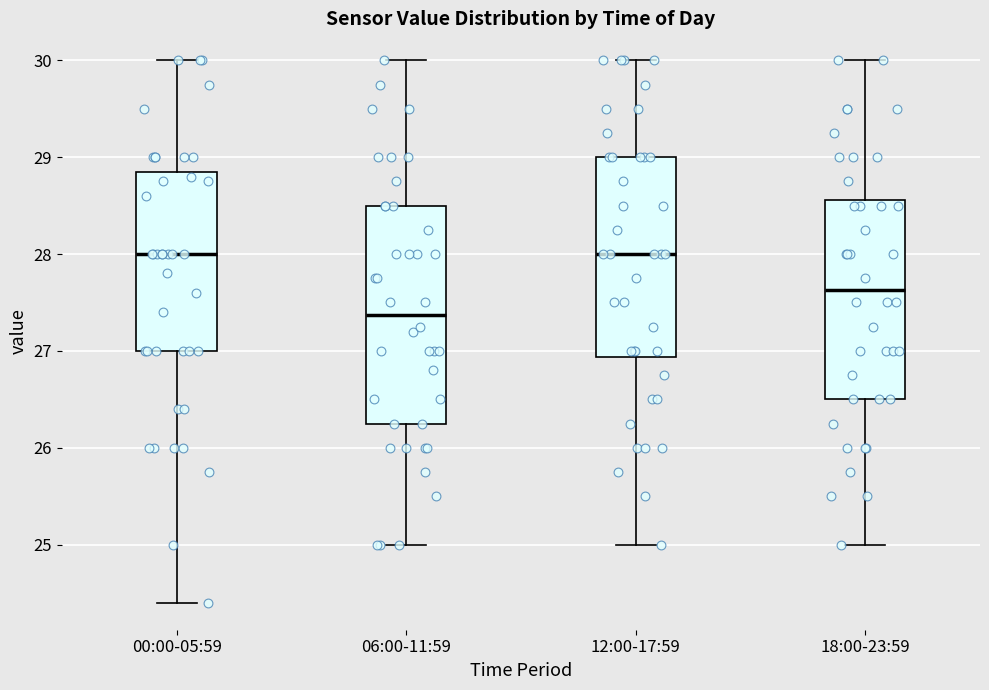

Reading left to right, transcribe this box plot: for each box, give where its median line is, the range the box spans, and where its two whiskers end, as read against the y-axis. The values are not printed on the chart, so give them approximately, as read against the axis.

00:00-05:59: median 28.0, box 27.0 to 28.9, whiskers 24.4 to 30.0
06:00-11:59: median 27.4, box 26.3 to 28.5, whiskers 25.0 to 30.0
12:00-17:59: median 28.0, box 26.9 to 29.0, whiskers 25.0 to 30.0
18:00-23:59: median 27.6, box 26.5 to 28.6, whiskers 25.0 to 30.0